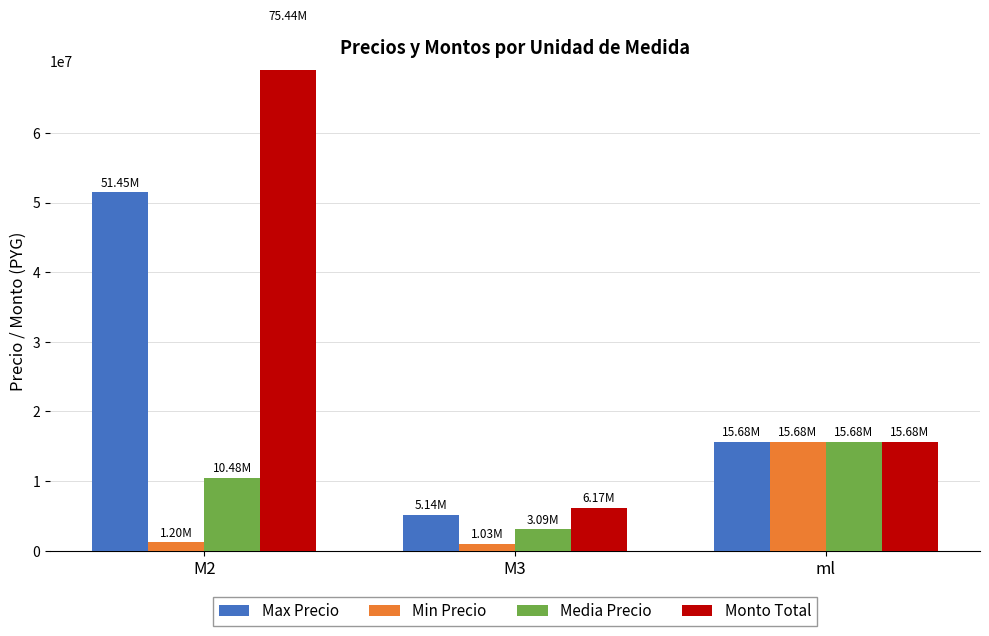

How many bars are there in each group?

4